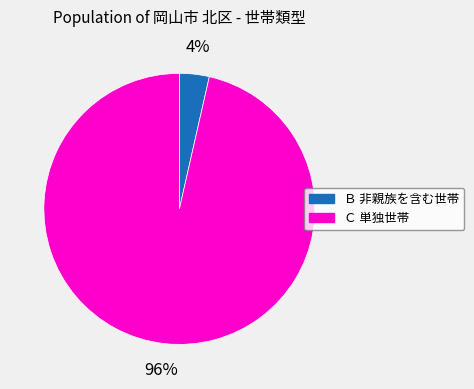

Which category has the biggest portion of the pie?

Ｃ 単独世帯